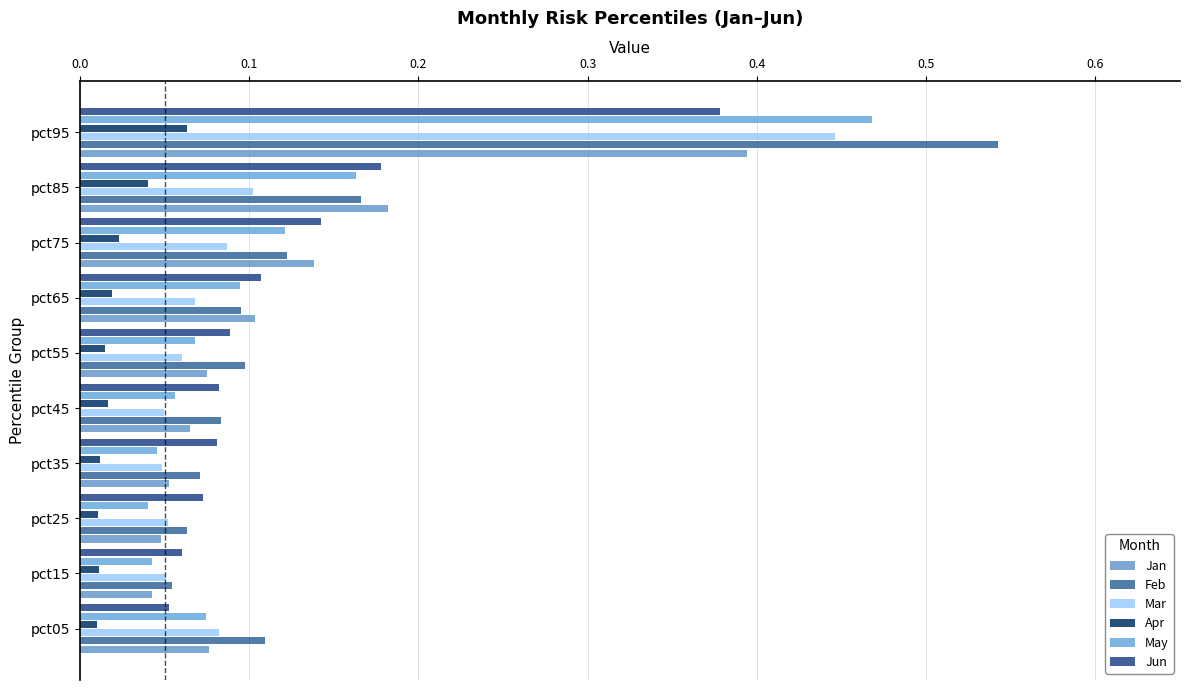

How many Mar values are between 0 and 1?

10